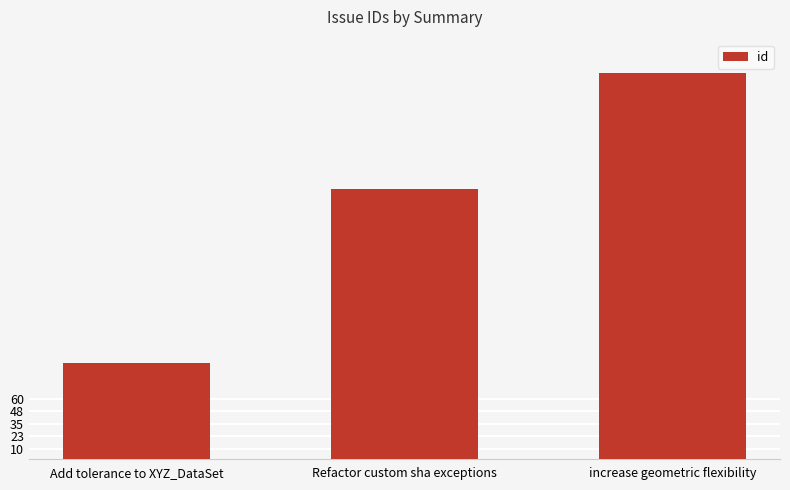

Which has a higher value, Add tolerance to XYZ_DataSet or Refactor custom sha exceptions?

Refactor custom sha exceptions